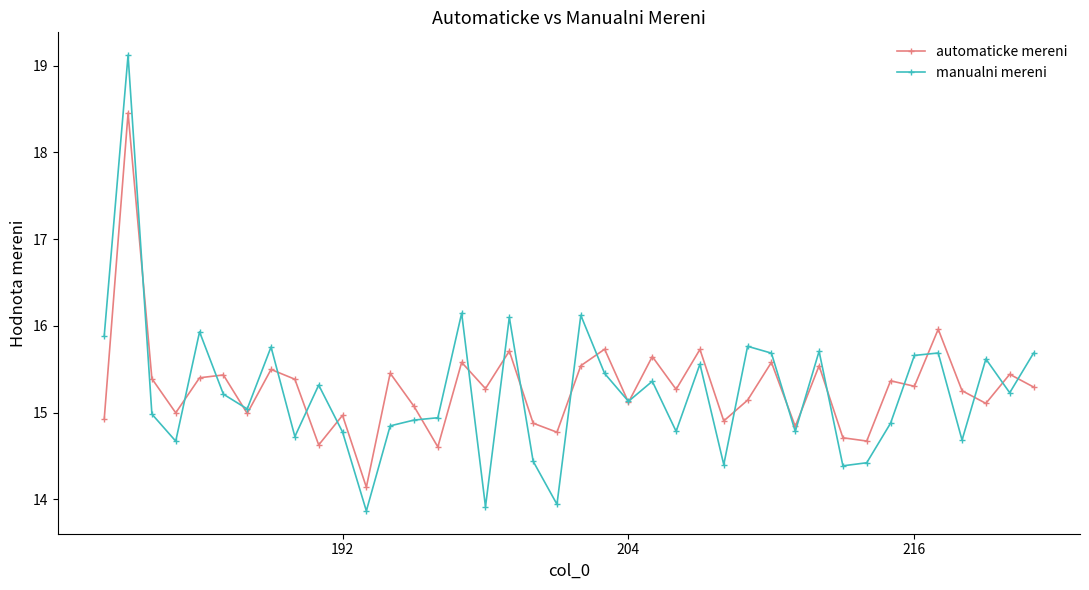

List the series in order of their peak value, highest first.

manualni mereni, automaticke mereni